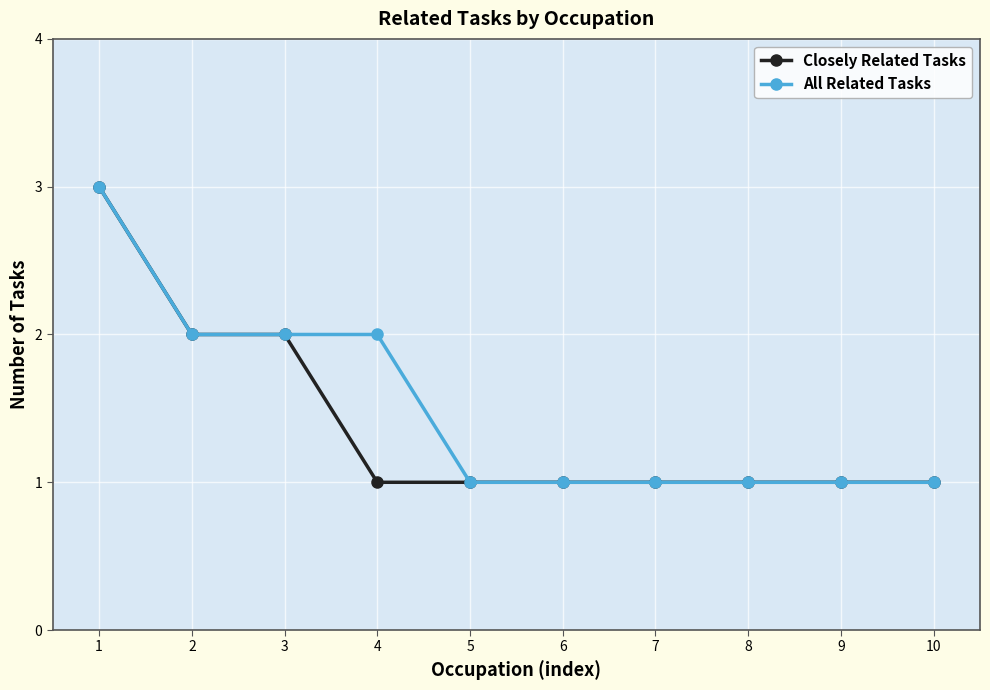

What is the value of the All Related Tasks point at the 4th from the left?

2